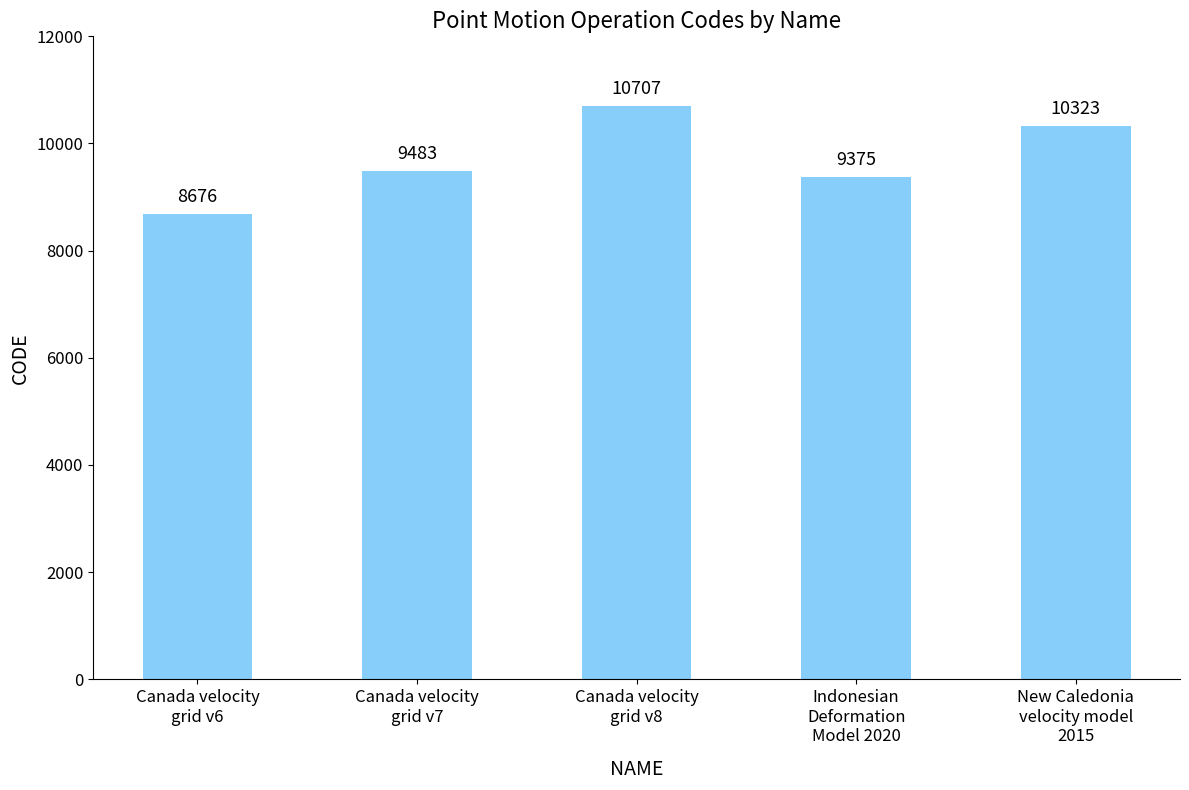

What is the label of the 1st bar from the right?

New Caledonia
velocity model
2015